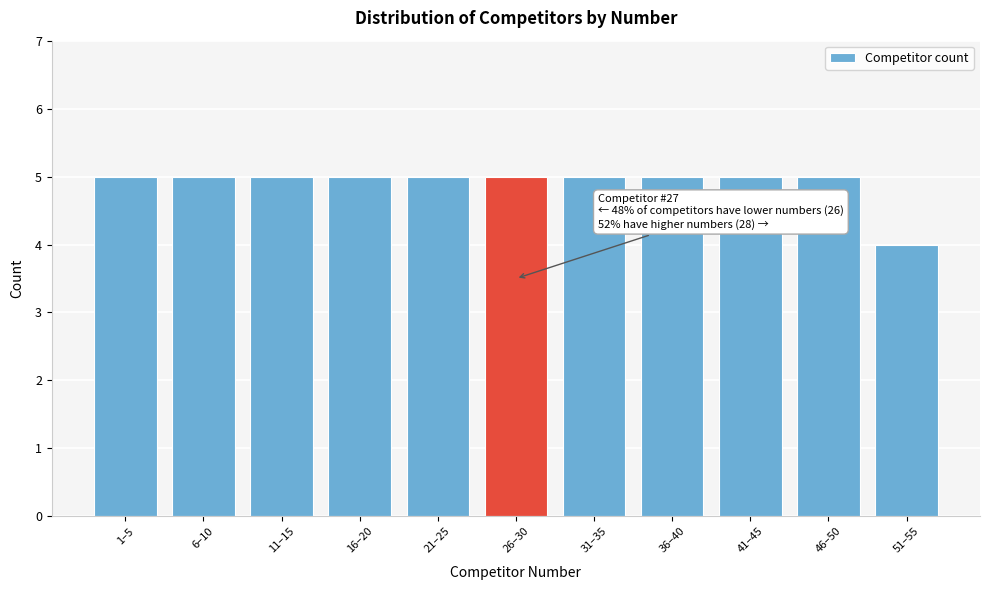

Reading left to right, transcribe all the data shown in this chart.

1–5=5	6–10=5	11–15=5	16–20=5	21–25=5	26–30=5	31–35=5	36–40=5	41–45=5	46–50=5	51–55=4